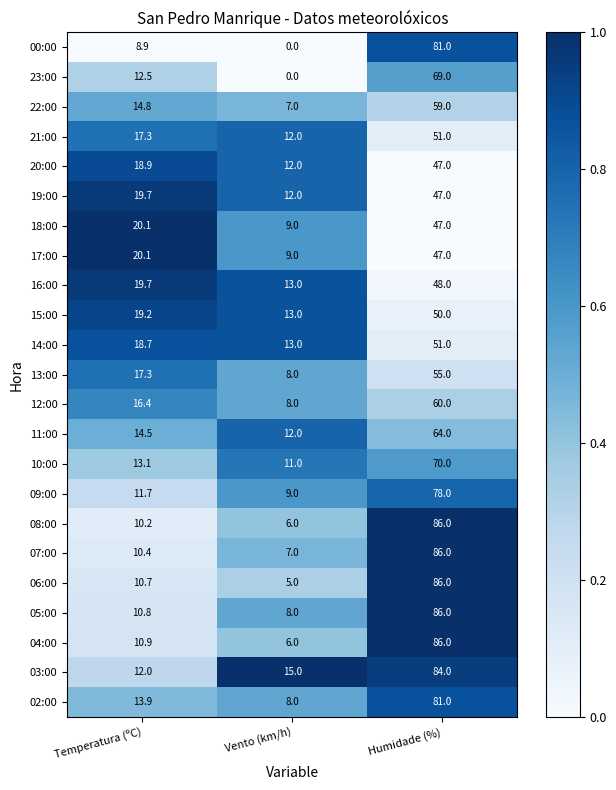

Which category has the lowest value across all series?

Vento (km/h)